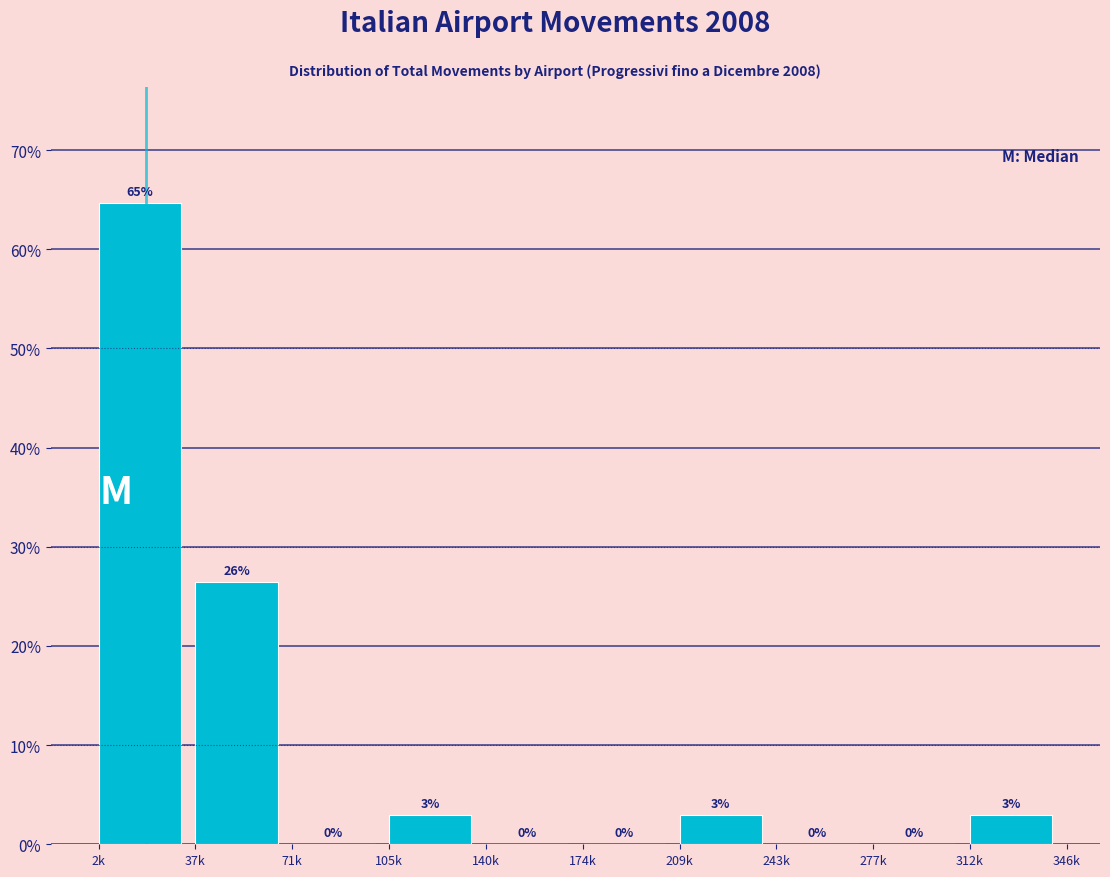

What is the sum of all values?

100.0